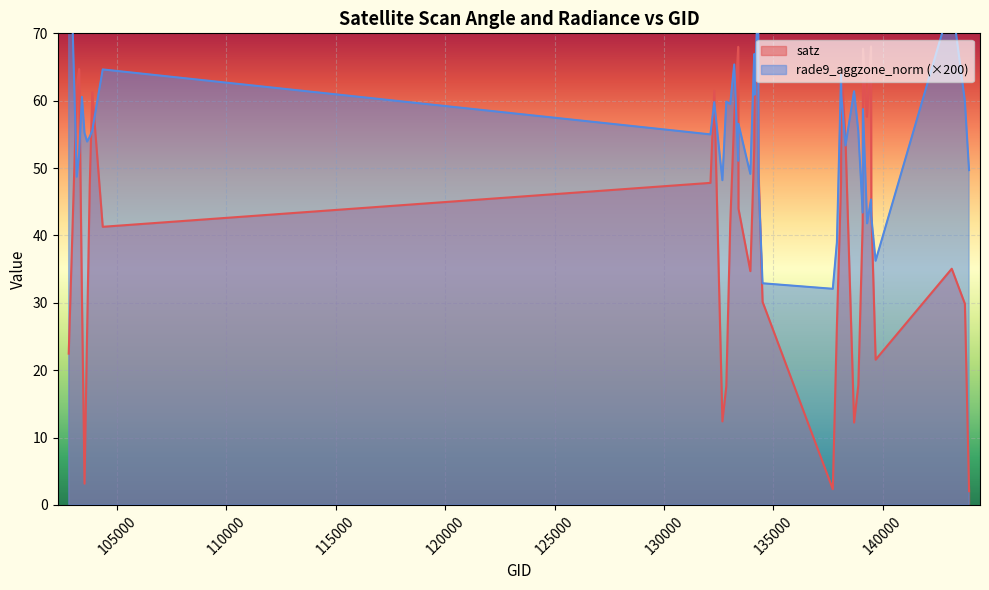

Which has a higher value, 103515 or 138105?

138105